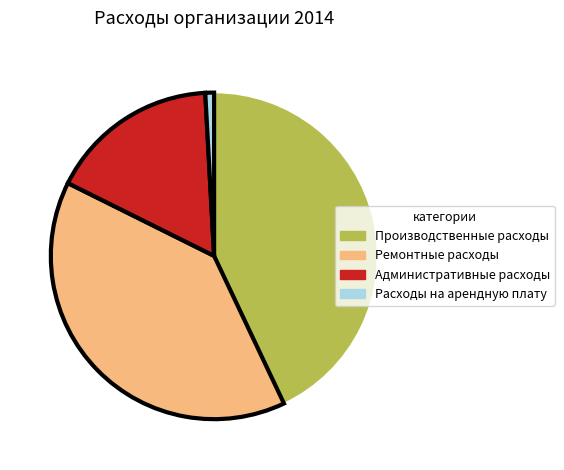

Is the sum of Производственные расходы and Административные расходы greater than half?

Yes